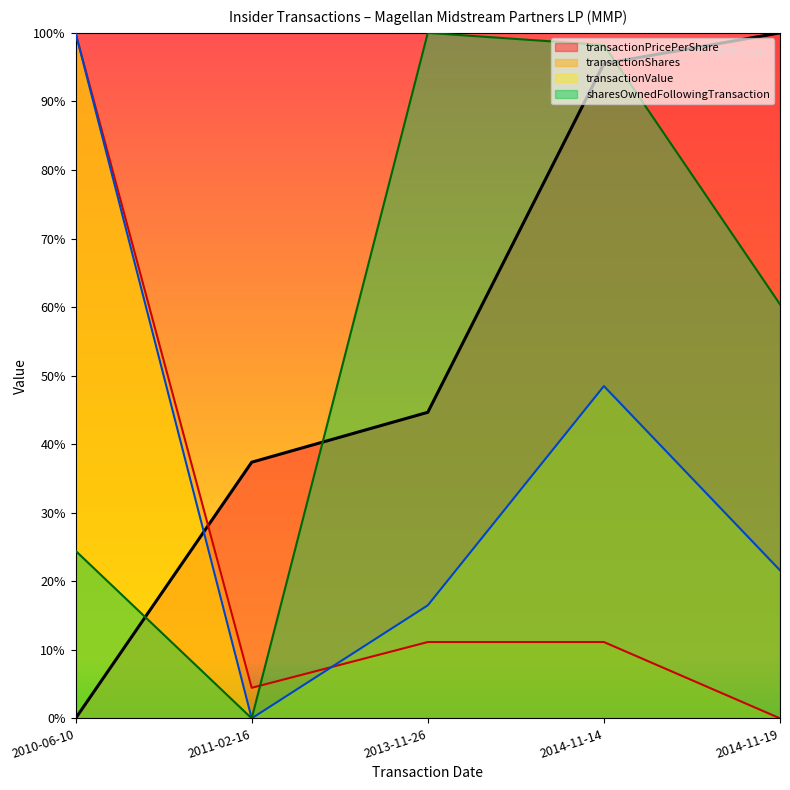

At which label is sharesOwnedFollowingTransaction closest to 0?

2011-02-16